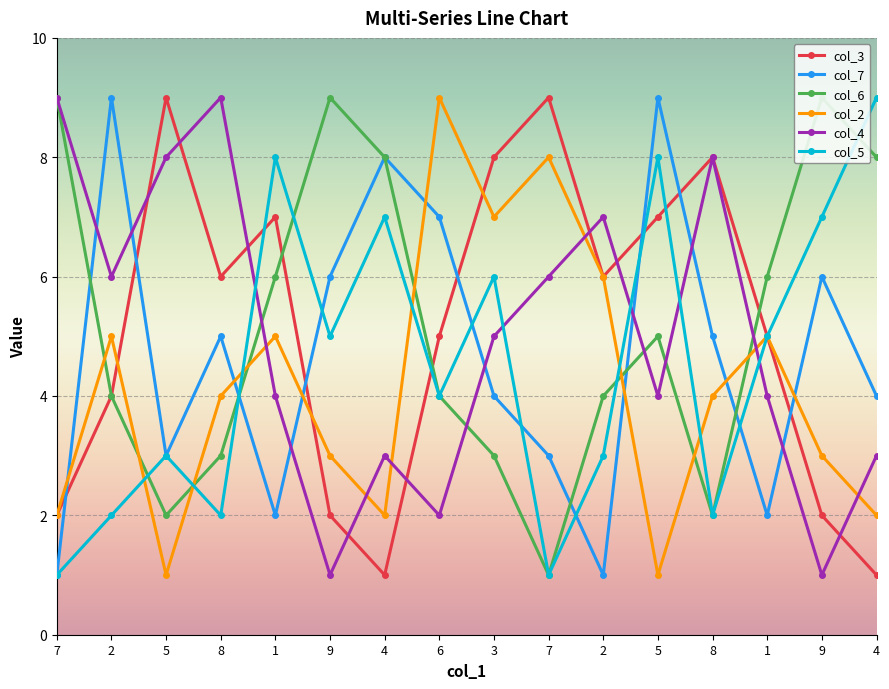

How many categories are shown in the chart?

16